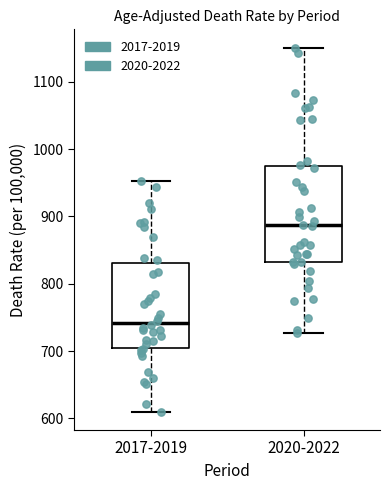

Which box is the tallest, from its lower edge to its upper edge?

2020-2022